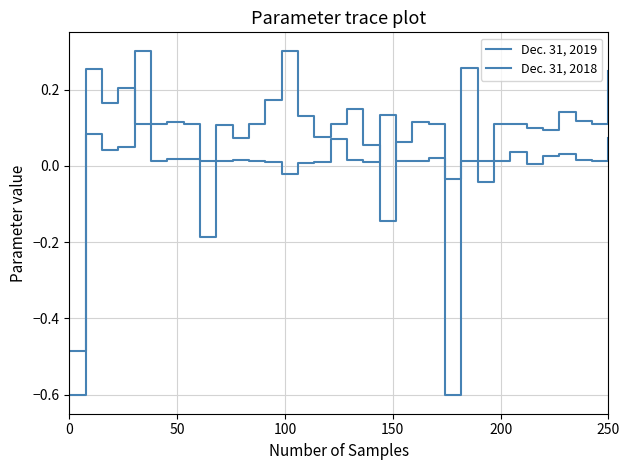

What is the smallest value displayed?

-0.6